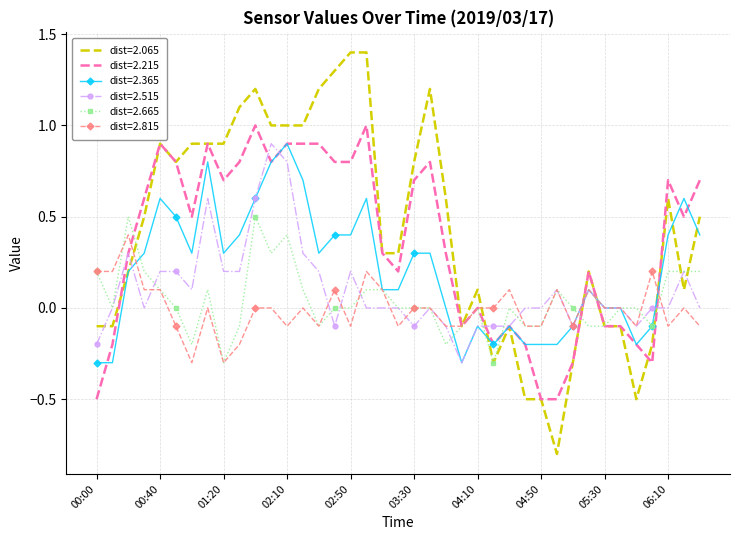

What is the greatest value displayed?

1.4